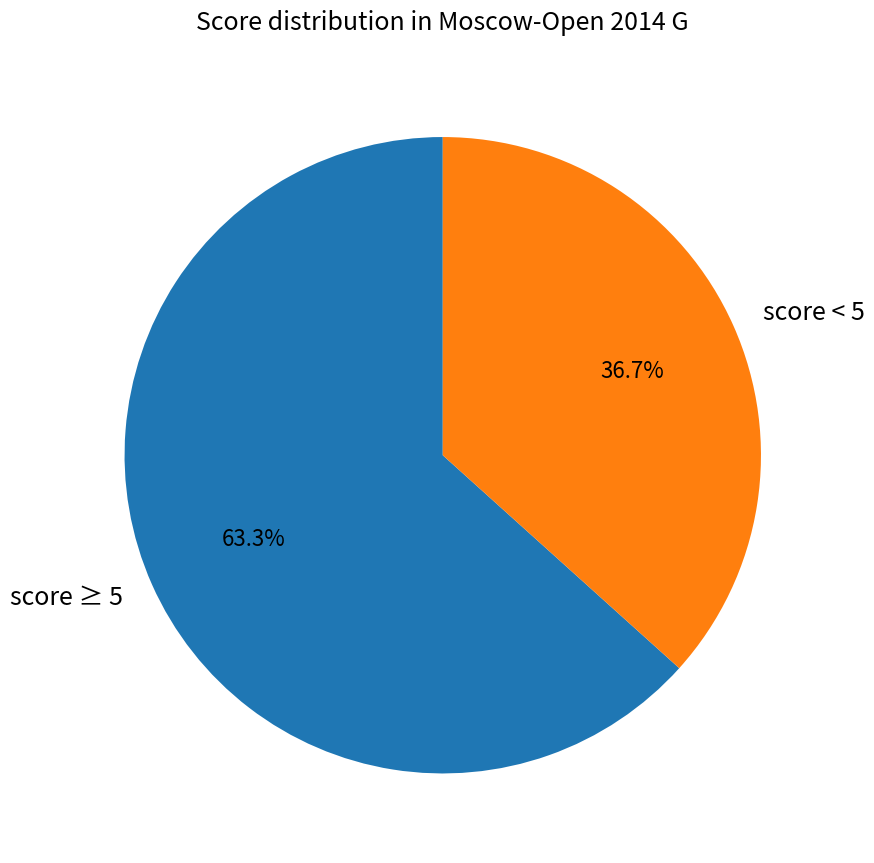

Do score ≥ 5 and score < 5 together represent more than half of the pie?

Yes